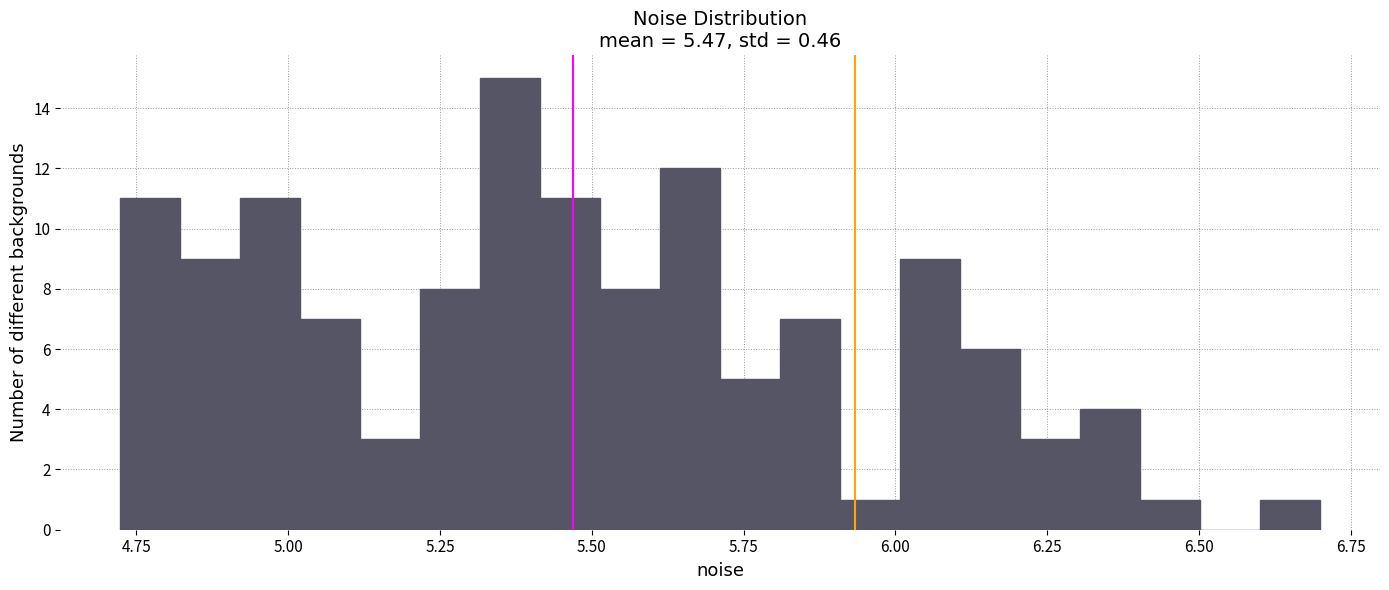

Around what value on the x-axis is the tallest bar? Give the approximate position of its centre, as read against the axis.

5.35